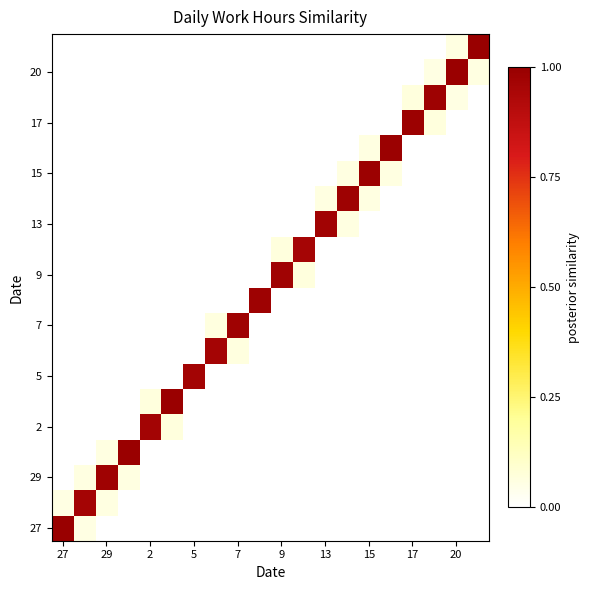

How many distinct data groups are displayed?

20